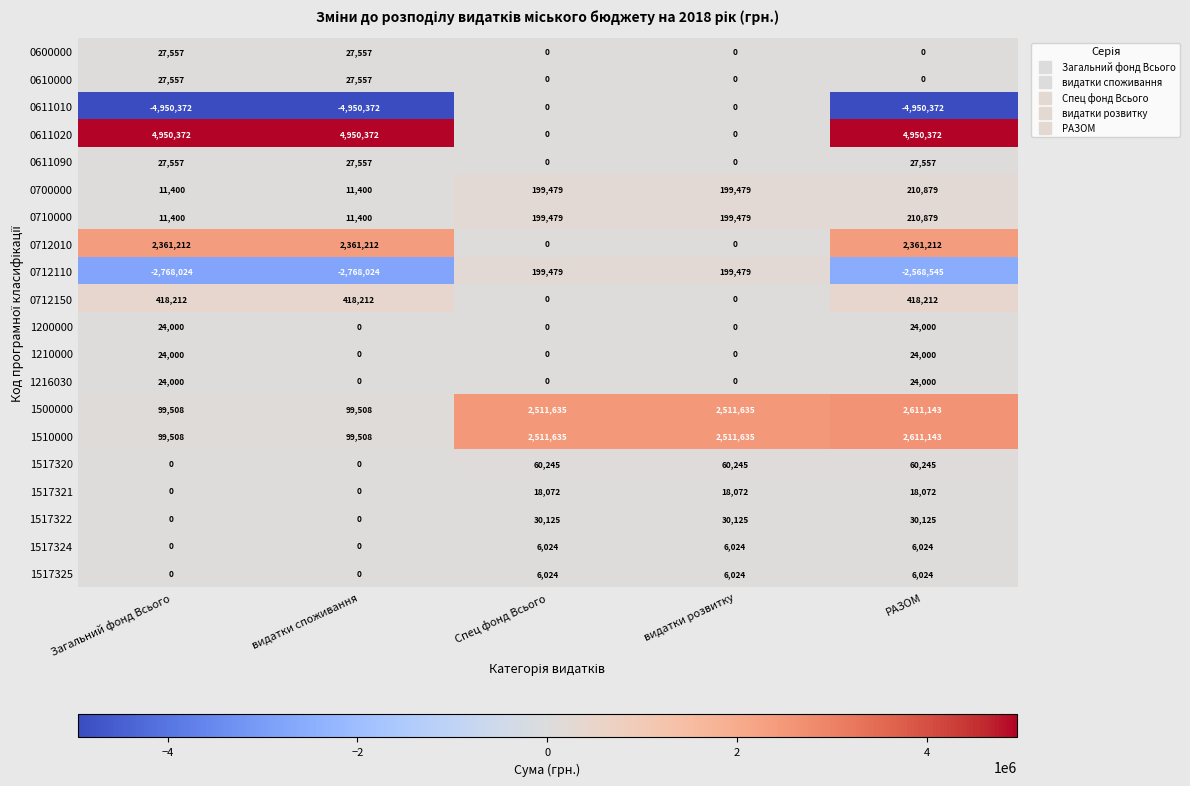

Which category has the highest value in the 1510000 series?

РАЗОМ